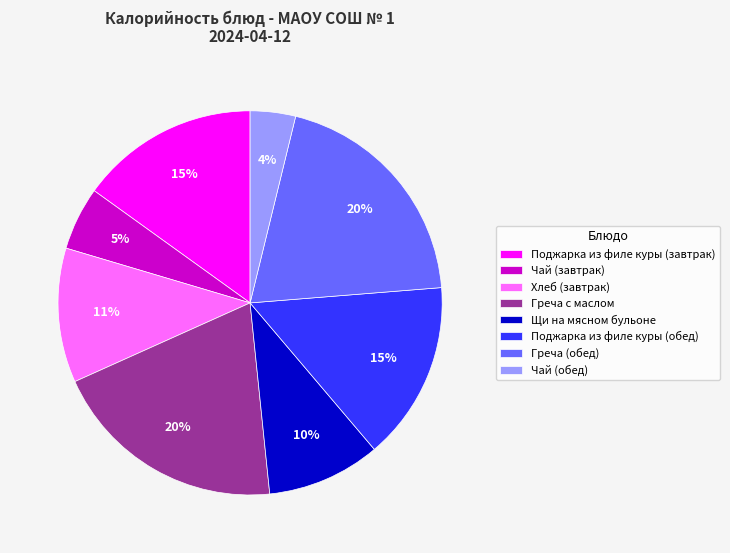

To the nearest percent, what is the average slice percentage?

12%